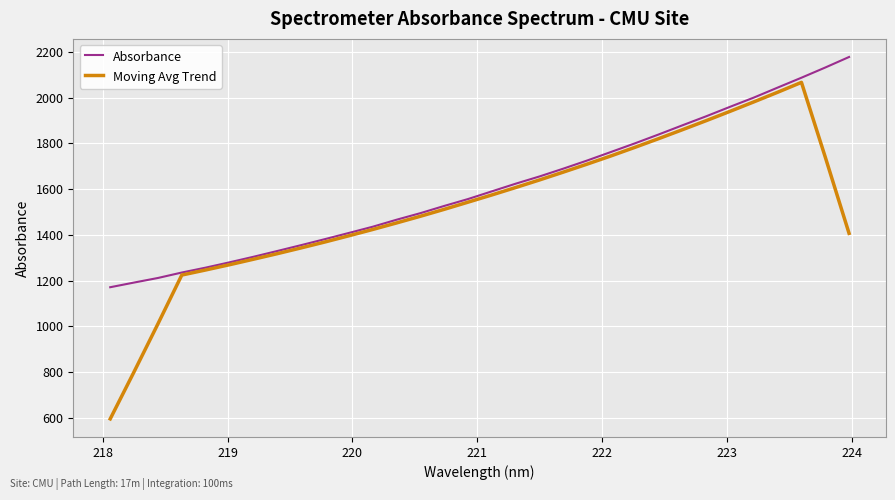

Rank the series by their maximum value, from highest to lowest.

Absorbance, Moving Avg Trend